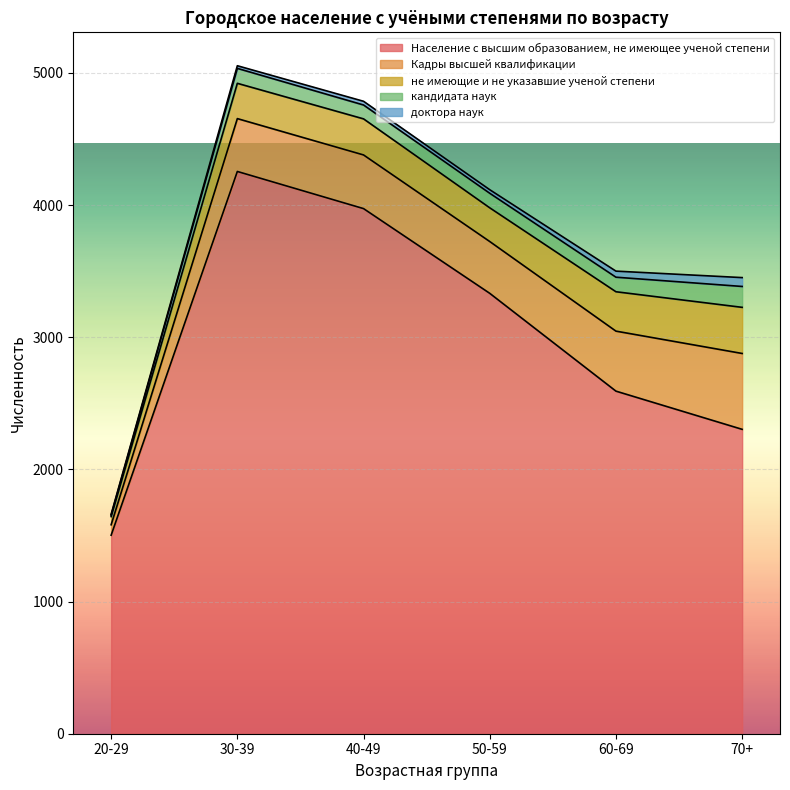

Reading left to right, extract all data points from this chart.

кандидата наук: 20-29=11	30-39=113	40-49=105	50-59=110	60-69=110	70+=158
не имеющие и не указавшие ученой степени: 20-29=62	30-39=267	40-49=273	50-59=255	60-69=298	70+=349
Кадры высшей квалификации: 20-29=79	30-39=400	40-49=406	50-59=392	60-69=454	70+=574
Население с высшим образованием, не имеющее ученой степени: 20-29=1502	30-39=4254	40-49=3973	50-59=3332	60-69=2592	70+=2303
доктора наук: 20-29=6	30-39=20	40-49=28	50-59=27	60-69=46	70+=67